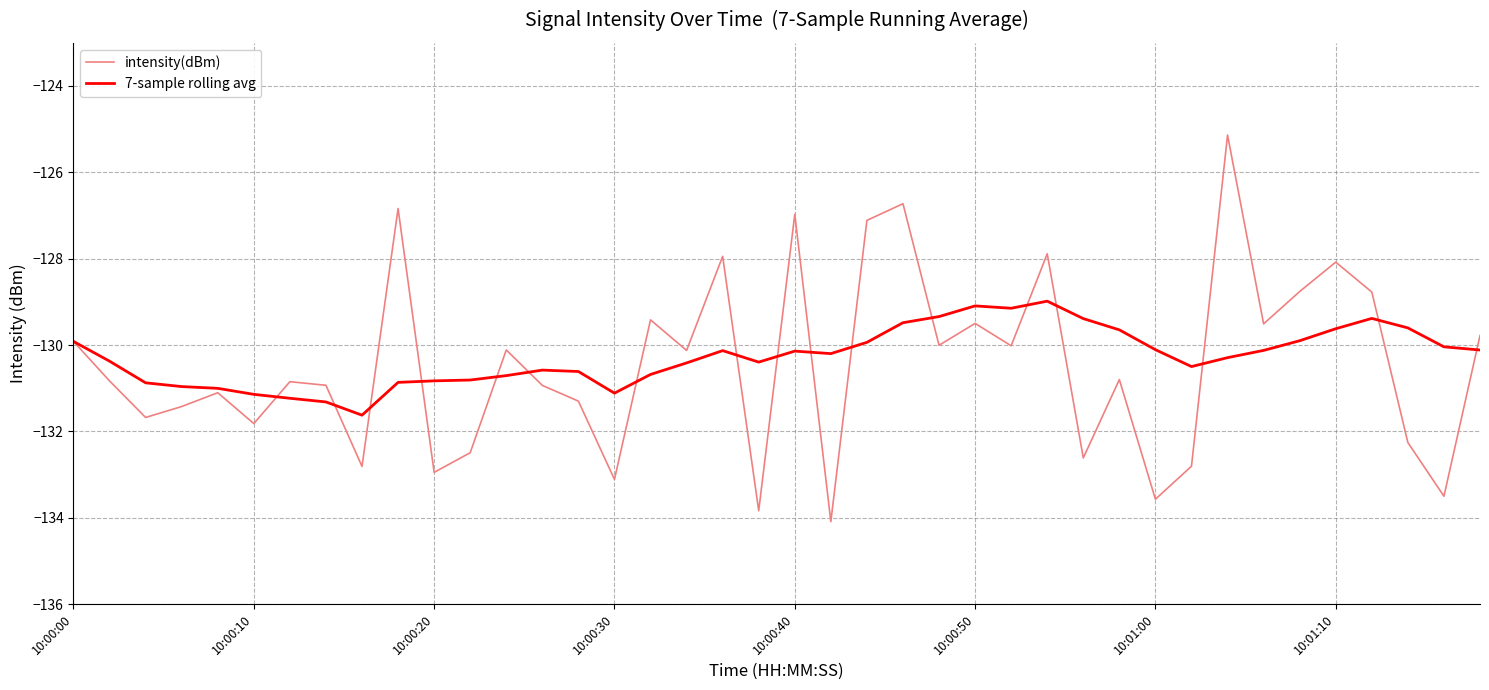

Which series has the widest spread of values?

intensity(dBm)